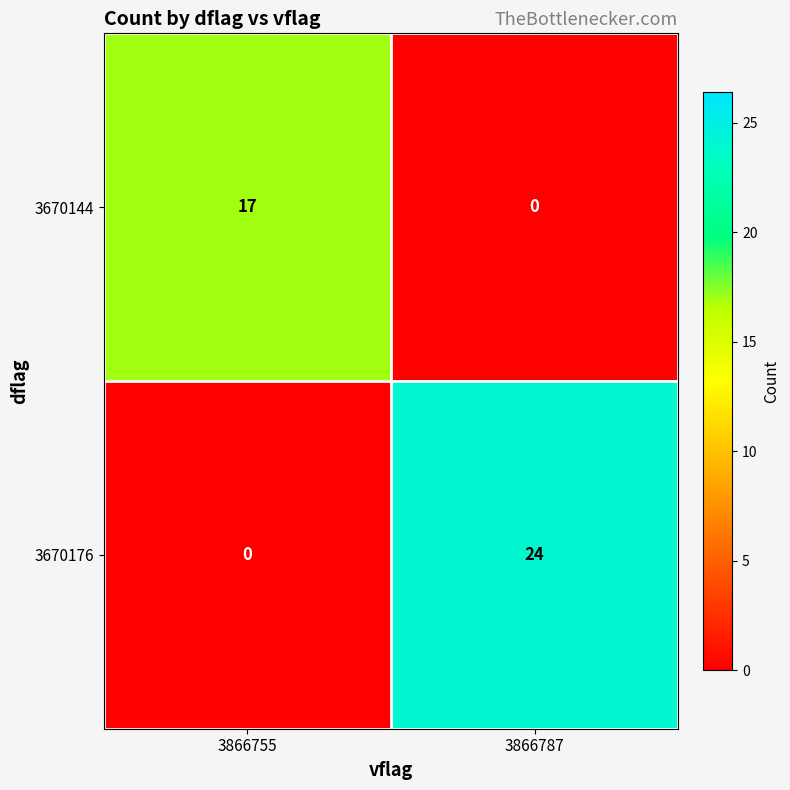

True or false: 3670144 has a value of 26 at 3866755.

False